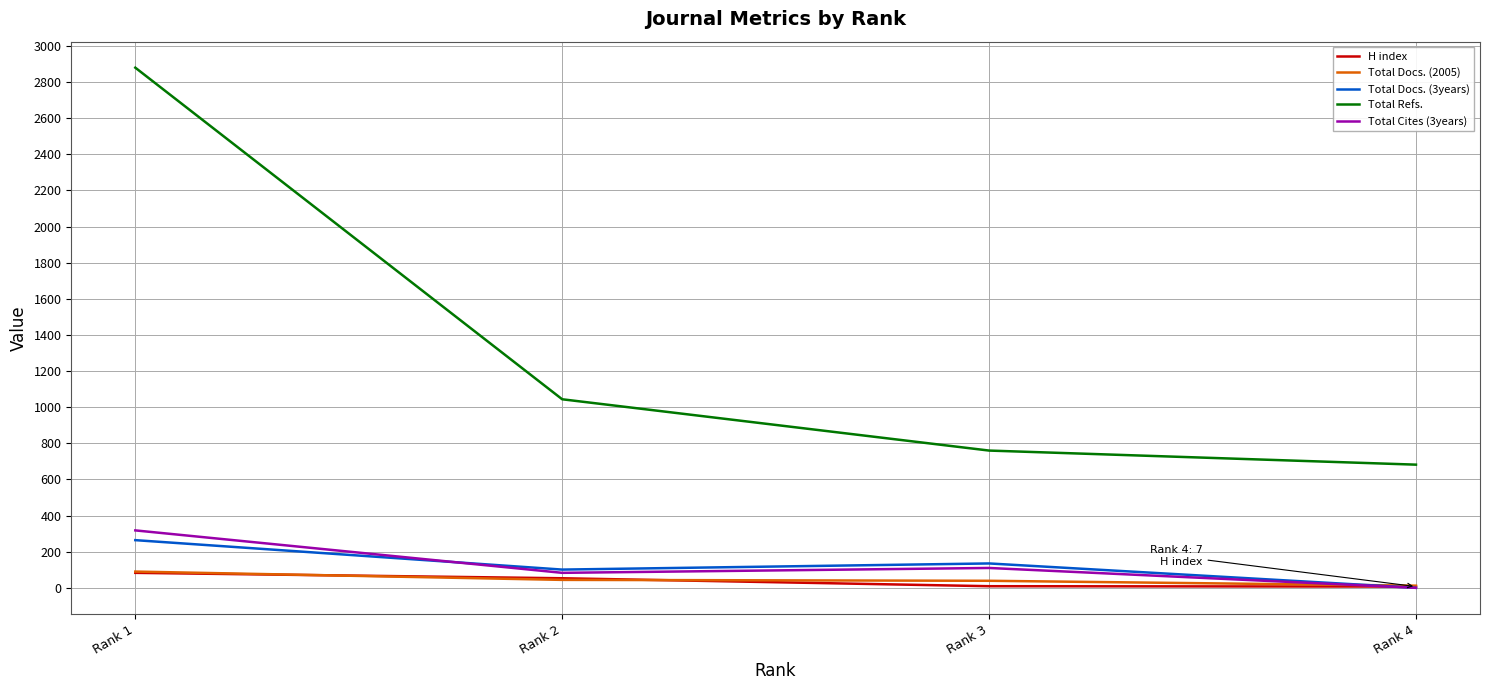

The value of Total Docs. (3years) at Rank 2 is 101. True or false?

True